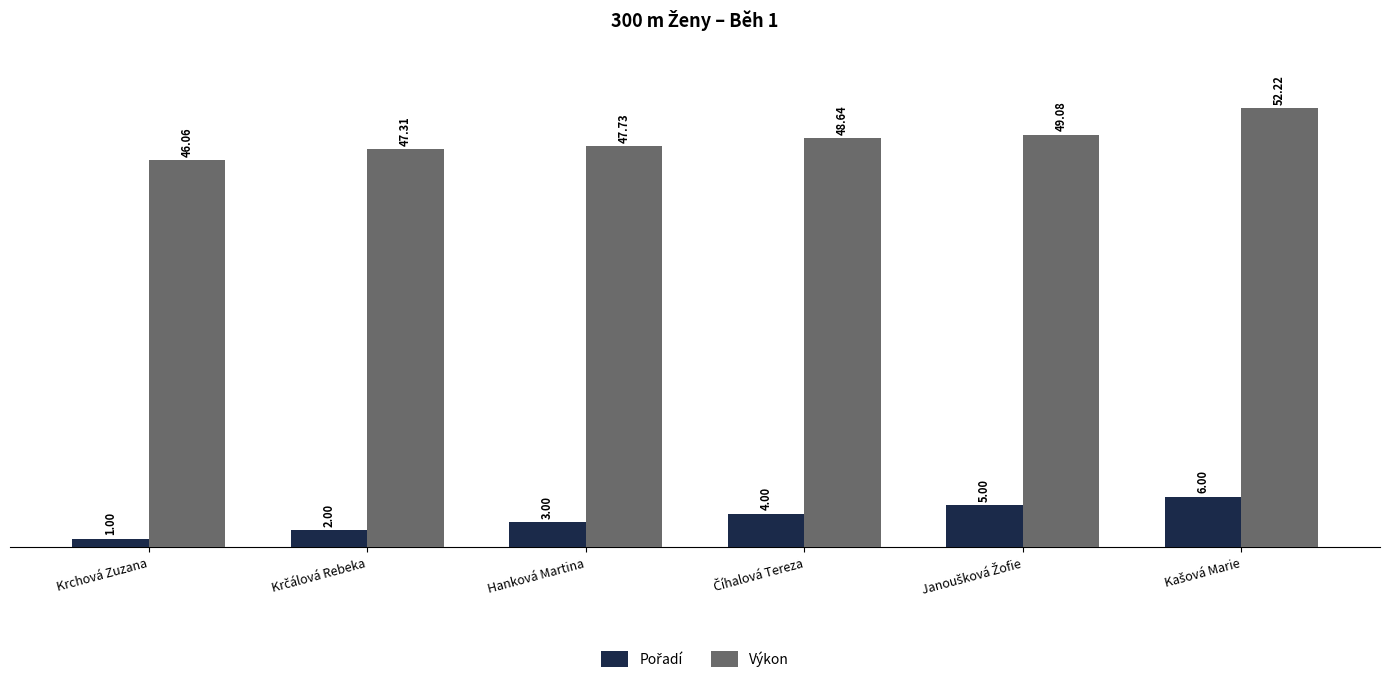

What is the difference between the maximum and minimum values in the Výkon series?

6.2